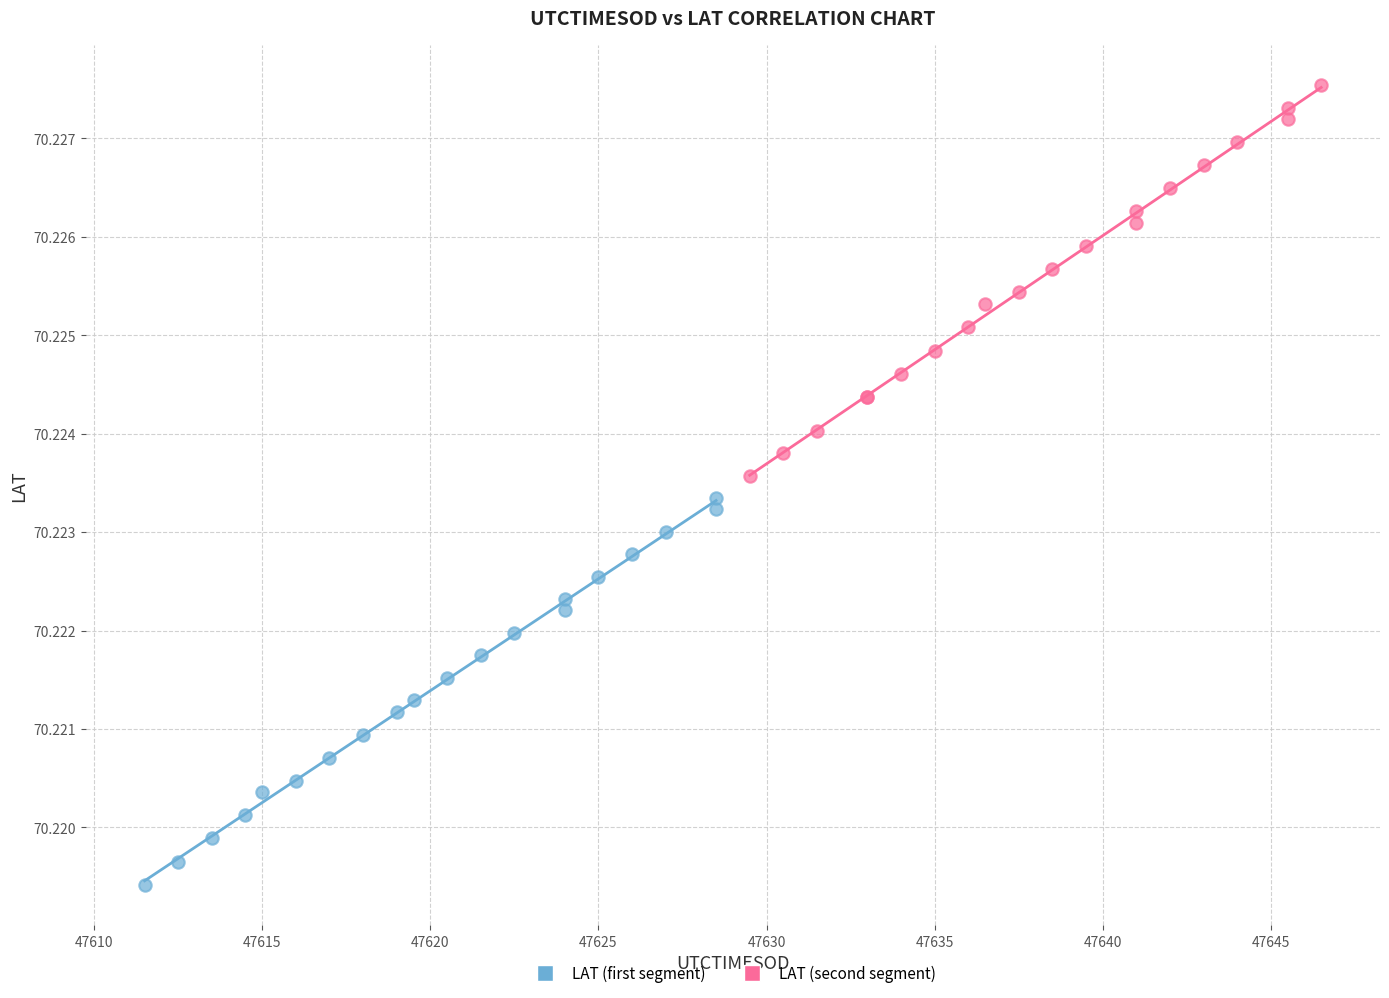

Which series contains the highest Y value?

LAT (second segment)